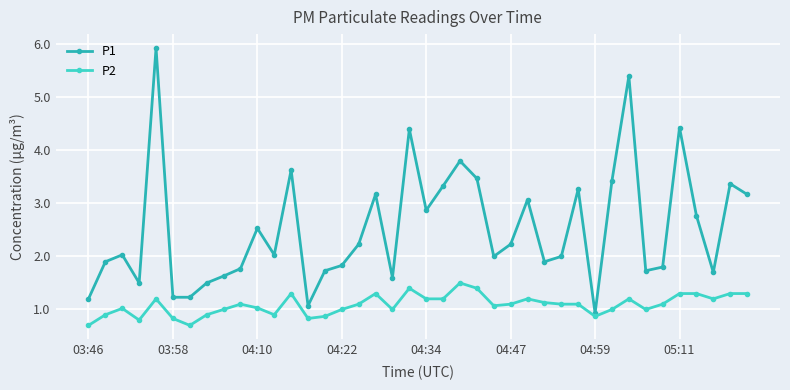

What is the lowest value of the P2 series?

0.7